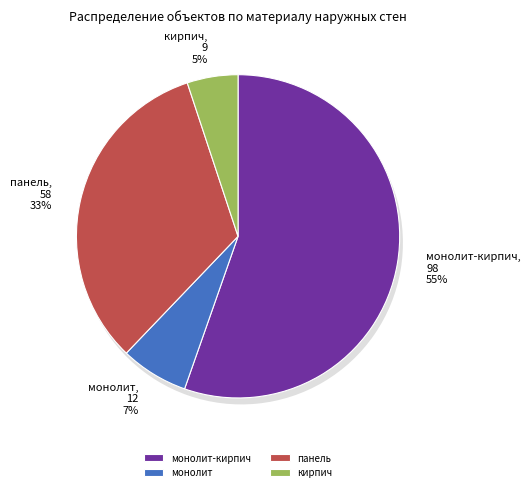

Combined, do монолит and монолит-кирпич account for over 50%?

Yes